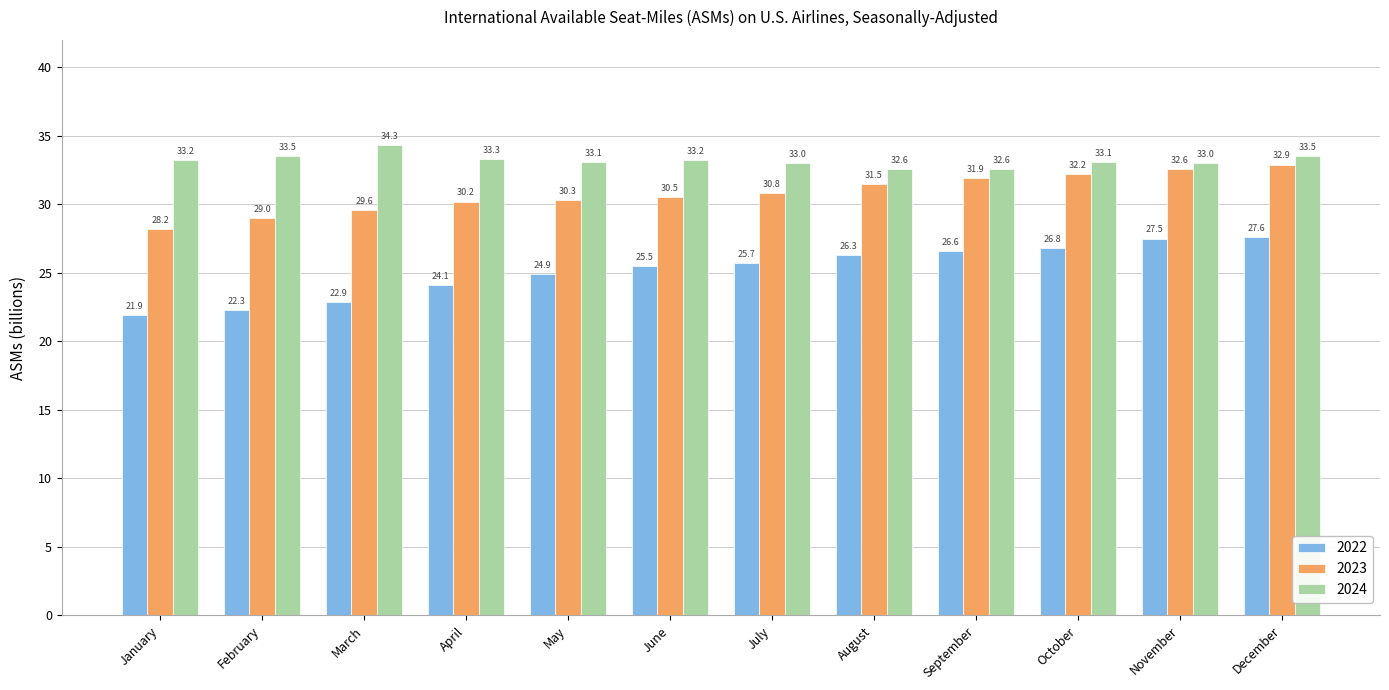

At which label does 2023 reach its peak?

December